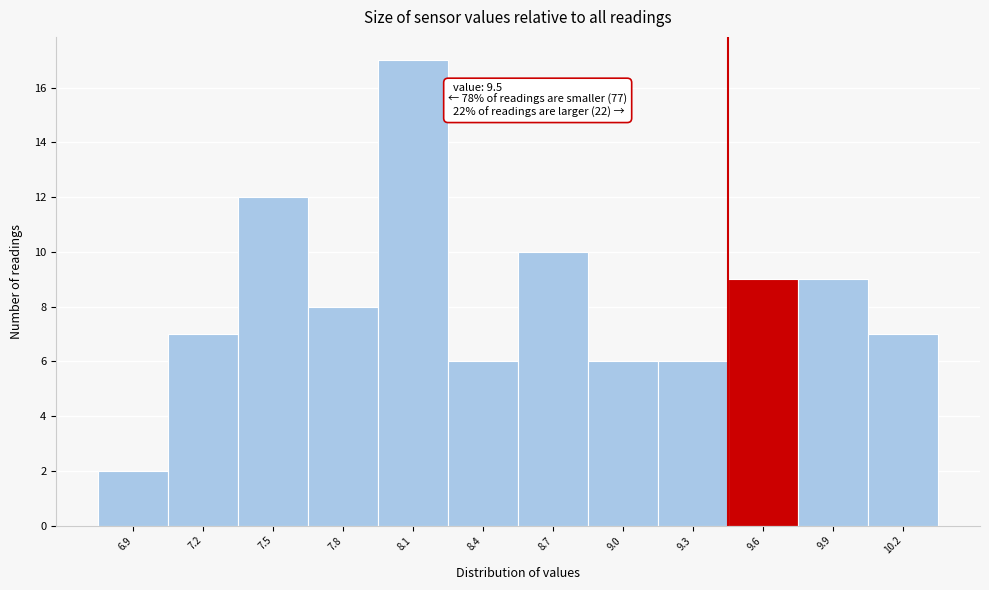

Reading left to right, what are all the values shown in this chart?

2	7	12	8	17	6	10	6	6	9	9	7